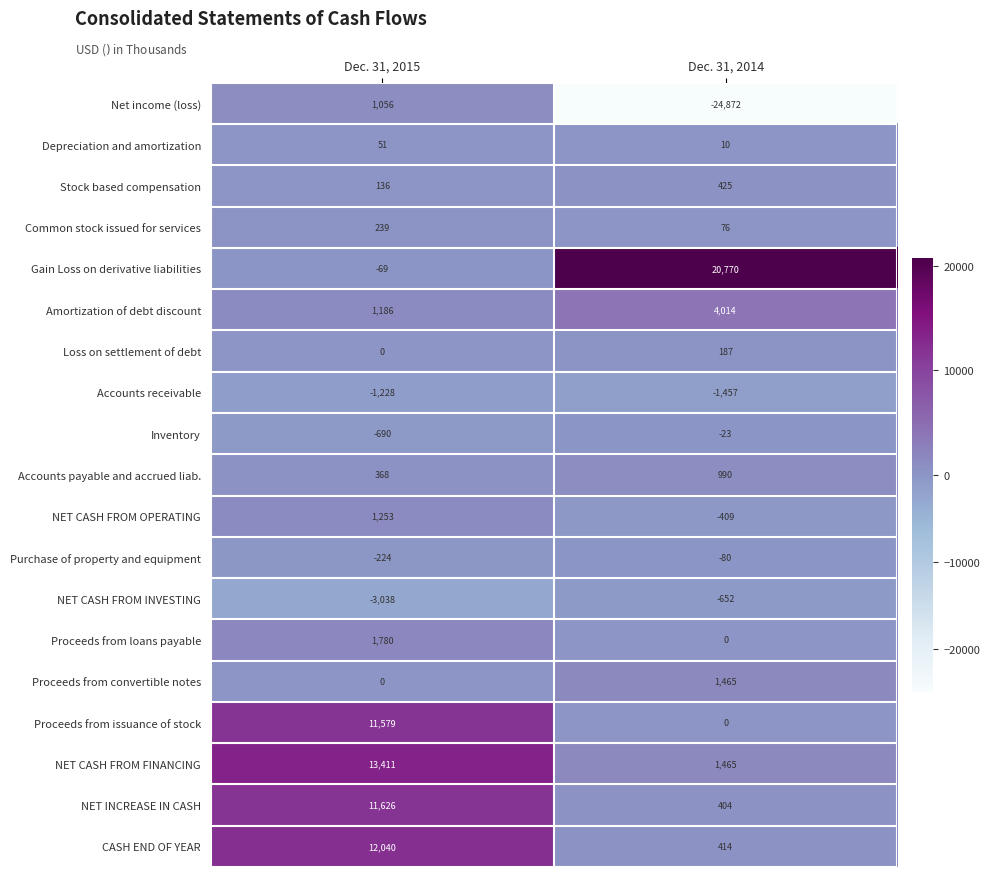

Rank the series by their maximum value, from lowest to highest.

Accounts receivable, NET CASH FROM INVESTING, Purchase of property and equipment, Inventory, Depreciation and amortization, Loss on settlement of debt, Common stock issued for services, Stock based compensation, Accounts payable and accrued liab., Net income (loss), NET CASH FROM OPERATING, Proceeds from convertible notes, Proceeds from loans payable, Amortization of debt discount, Proceeds from issuance of stock, NET INCREASE IN CASH, CASH END OF YEAR, NET CASH FROM FINANCING, Gain Loss on derivative liabilities